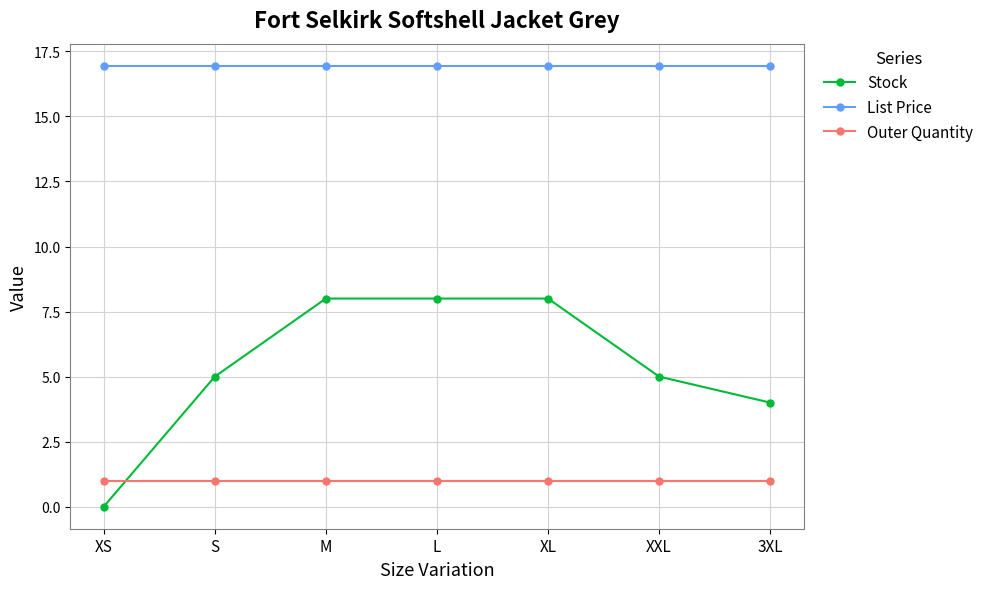

What value does the Stock series have at XL?

8.0